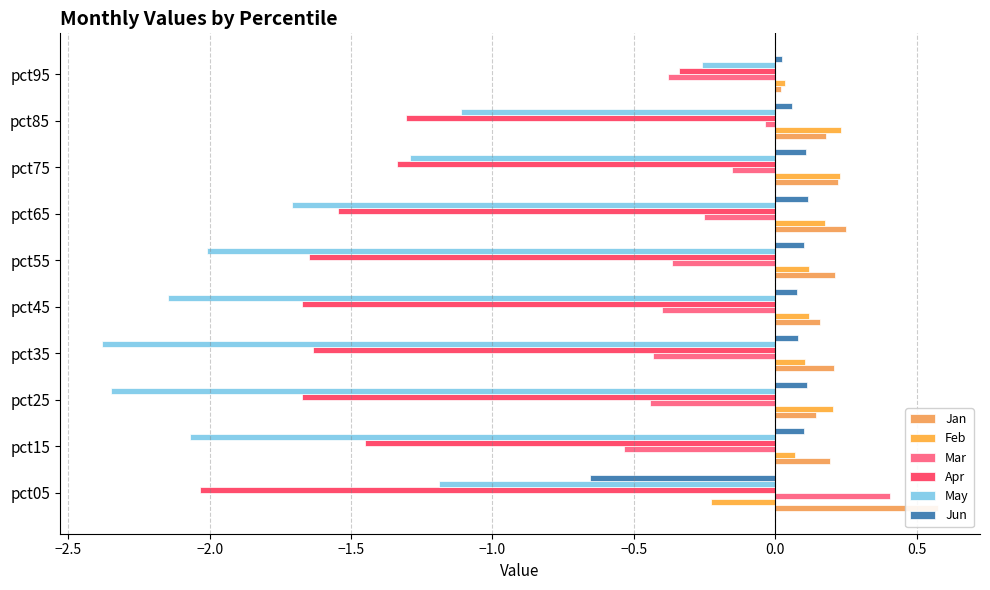

What are all the series names shown in the legend?

Jan, Feb, Mar, Apr, May, Jun